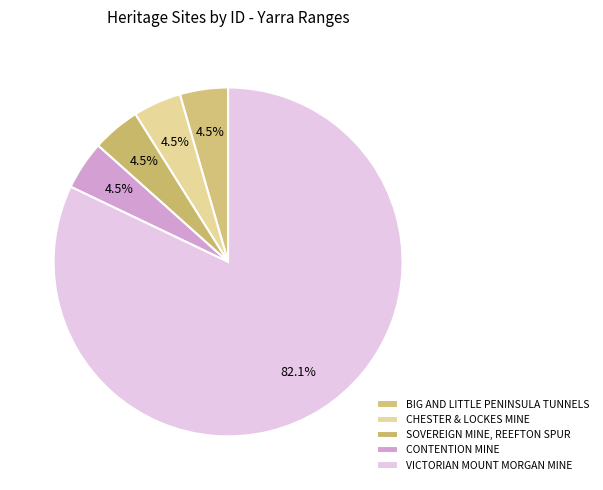

Count the number of slices in the pie.

5